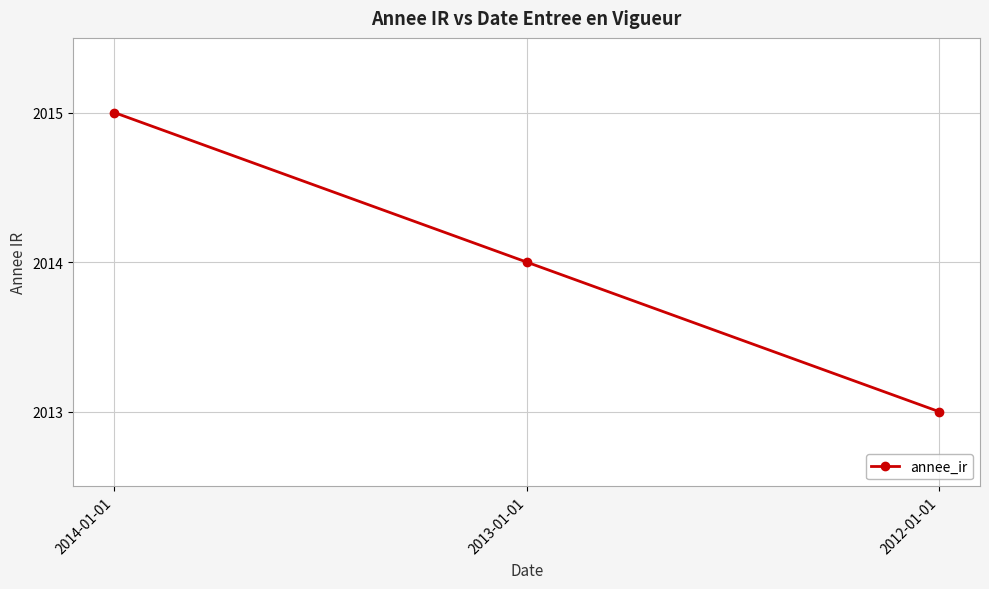

Is it true that the value at 2014-01-01 is 2015?

True